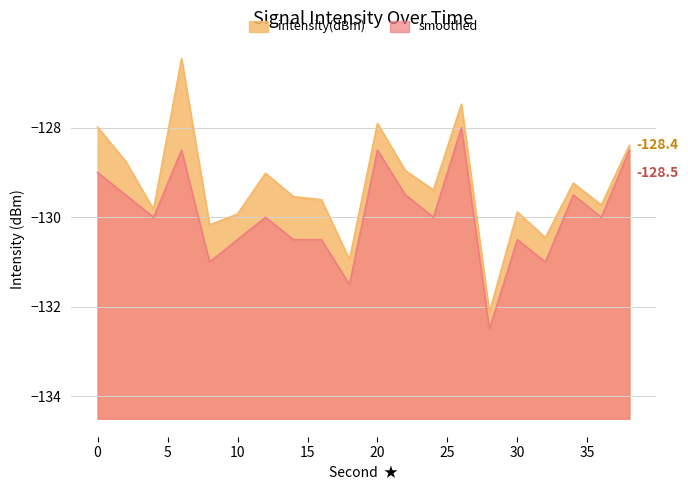

At which label does smoothed reach its peak?

26